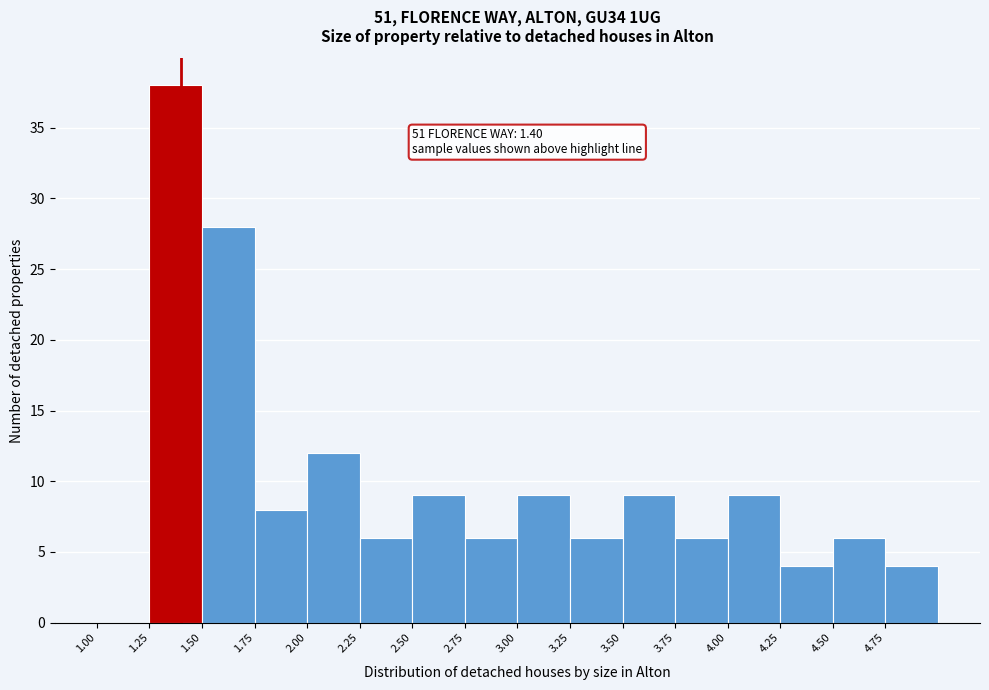

Which range on the x-axis has the tallest bar?

1.25 to 1.50